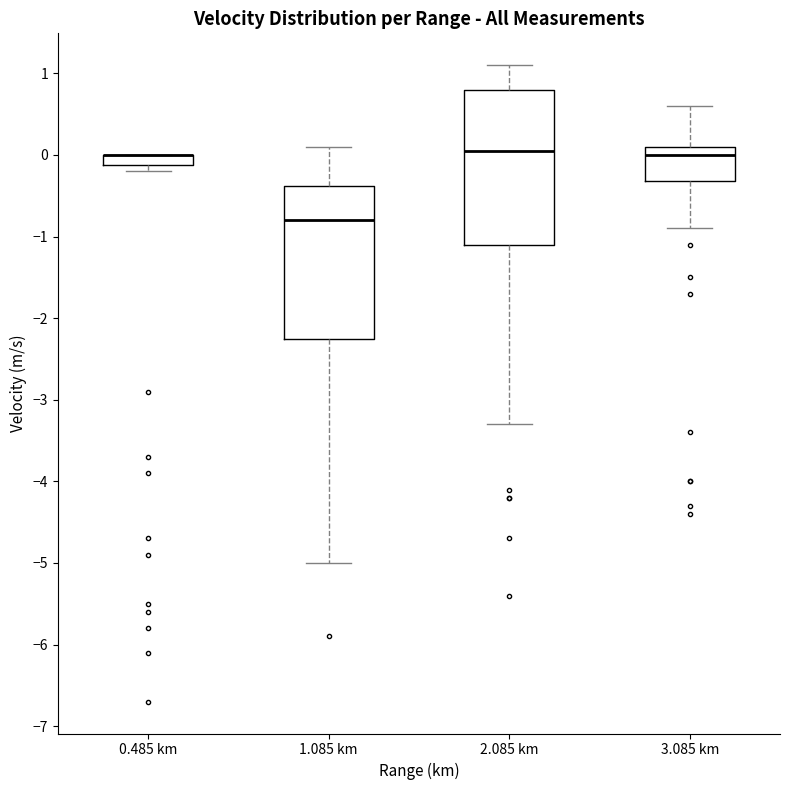

Where is the upper edge of the box for 2.085 km on the y-axis? The values are not printed on the chart, so give them approximately, as read against the axis.

0.8